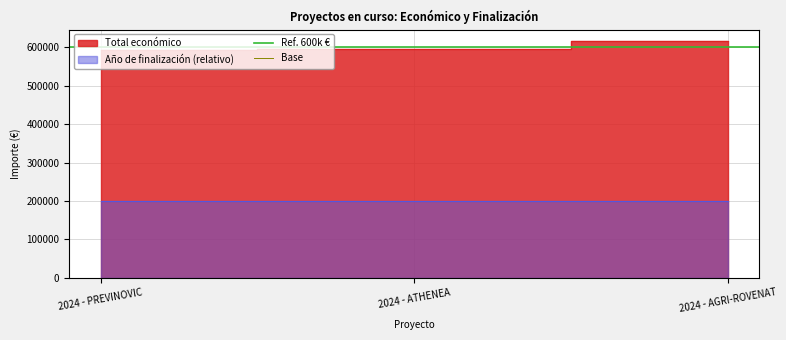

What is the value of the Ref. 600k € point at the 2nd from the left?

600000